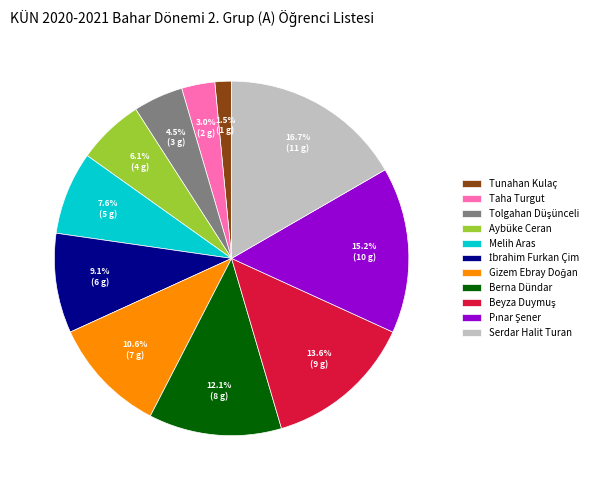

To the nearest percent, what portion does Berna Dündar represent?

12%